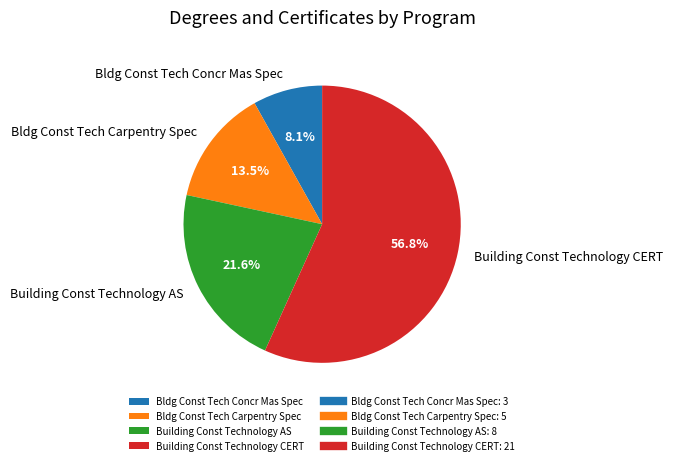

Rank the categories by value from highest to lowest.

Building Const Technology CERT, Building Const Technology AS, Bldg Const Tech Carpentry Spec, Bldg Const Tech Concr Mas Spec